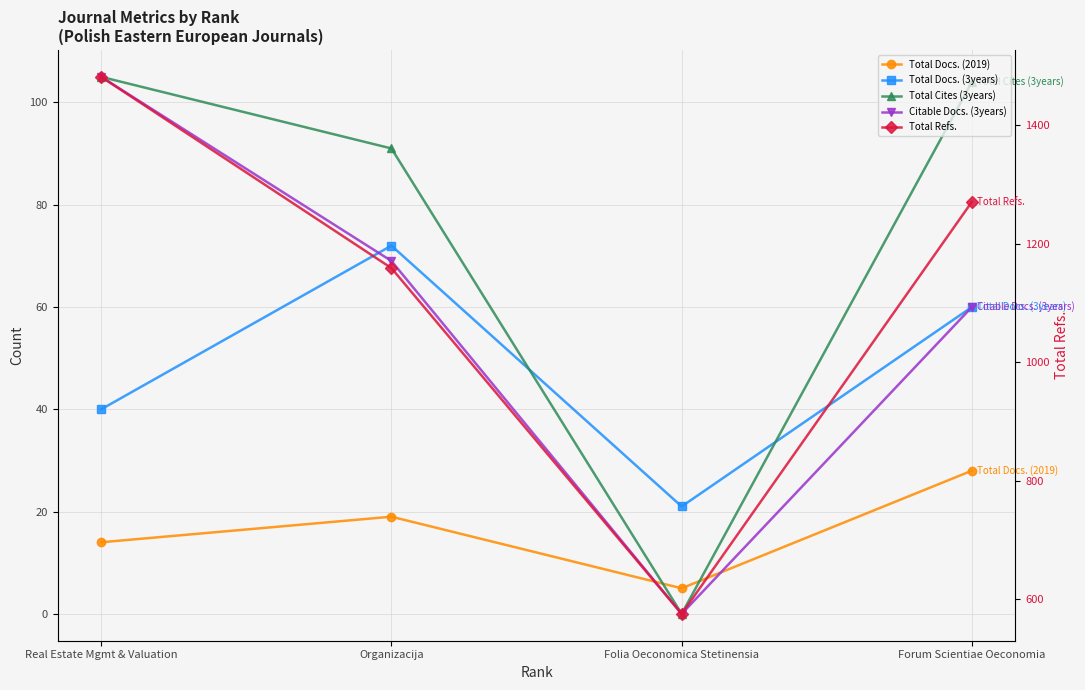

How many data points in Total Docs. (3years) are above 60?

1